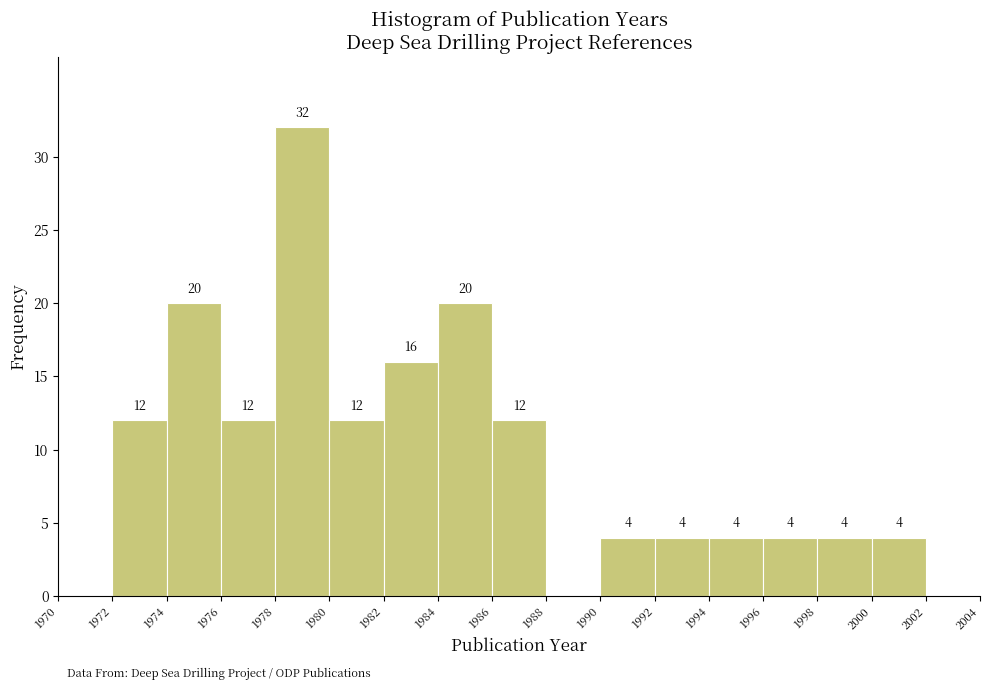

Which range on the x-axis has the tallest bar?

1978 to 1980